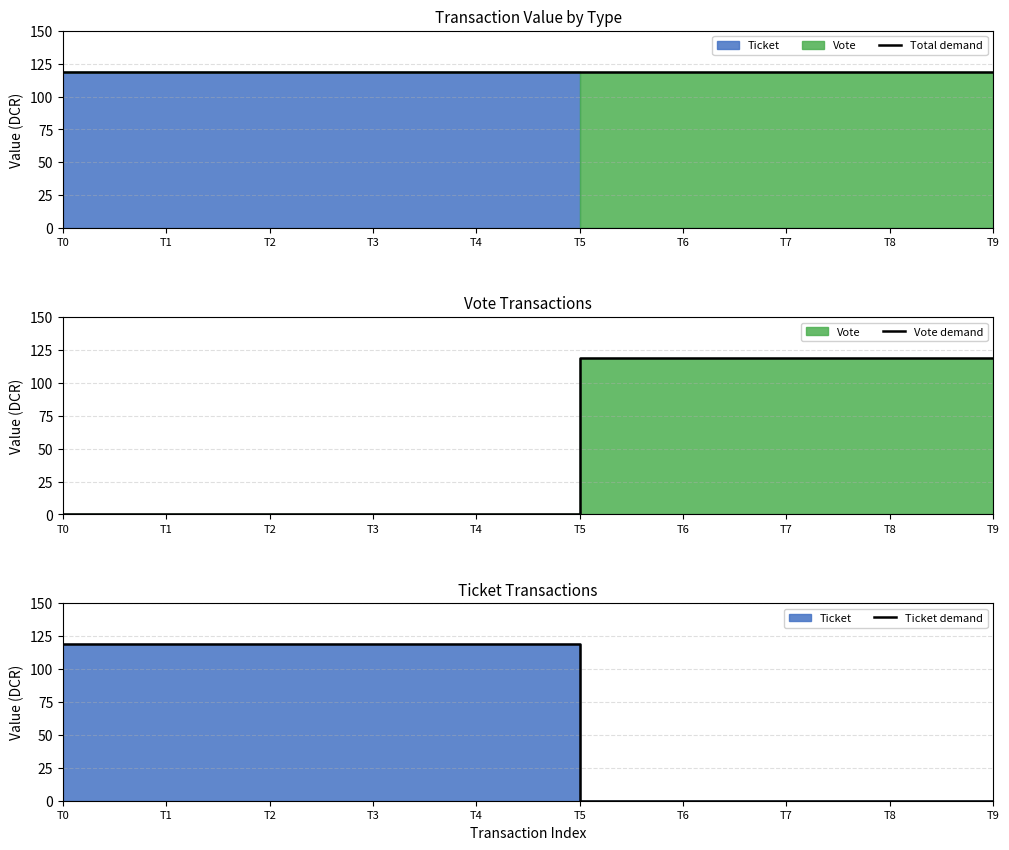

True or false: Total demand and Ticket demand cross at least once.

False